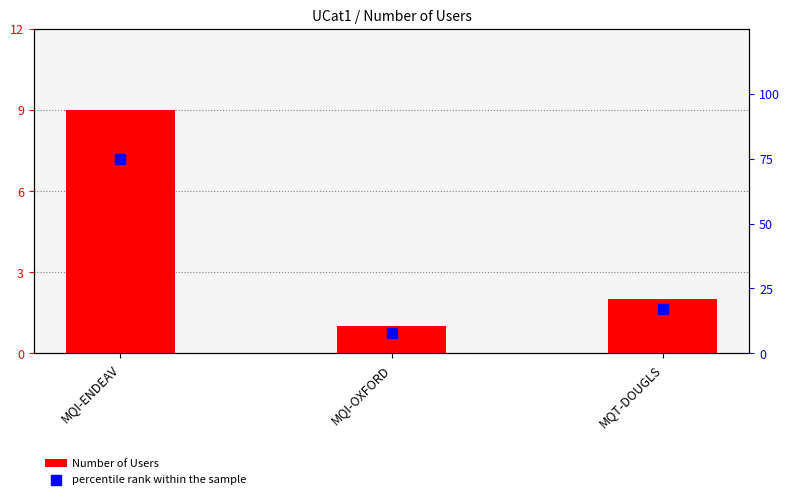

Is the value of percentile rank within the sample at MQI-OXFORD greater than the value of Number of Users at MQI-OXFORD?

Yes